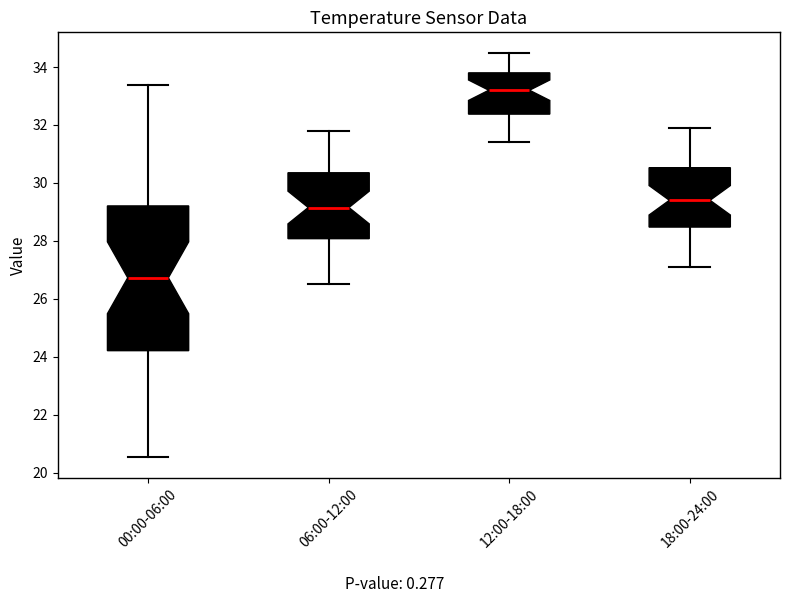

Which box is the tallest, from its lower edge to its upper edge?

00:00-06:00